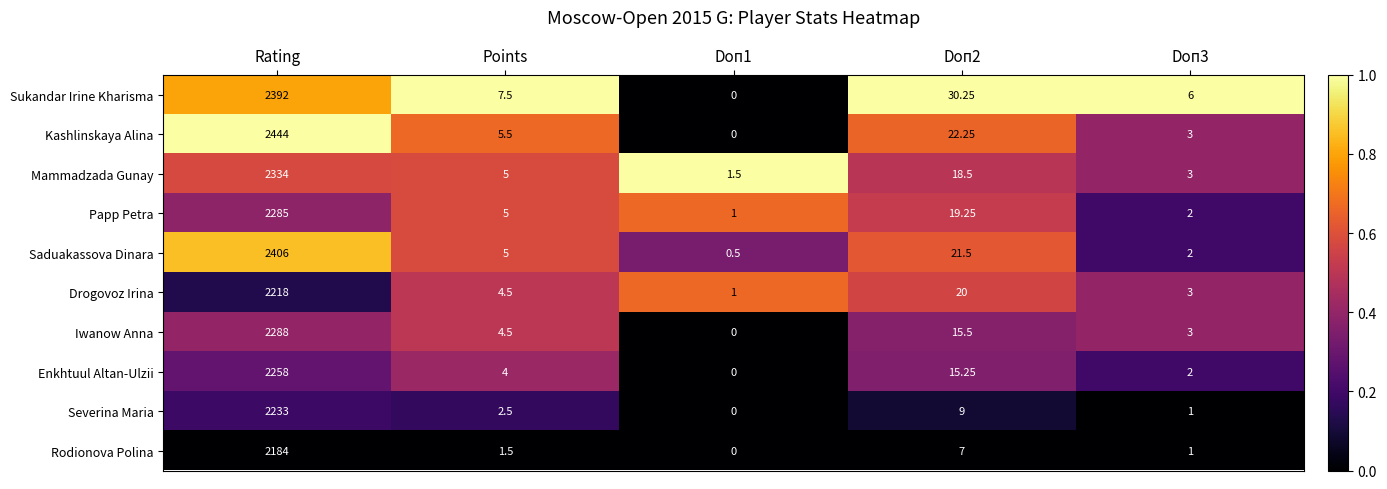

Rank the series at Doп2 from lowest to highest value.

Rodionova Polina, Severina Maria, Enkhtuul Altan-Ulzii, Iwanow Anna, Mammadzada Gunay, Papp Petra, Drogovoz Irina, Saduakassova Dinara, Kashlinskaya Alina, Sukandar Irine Kharisma